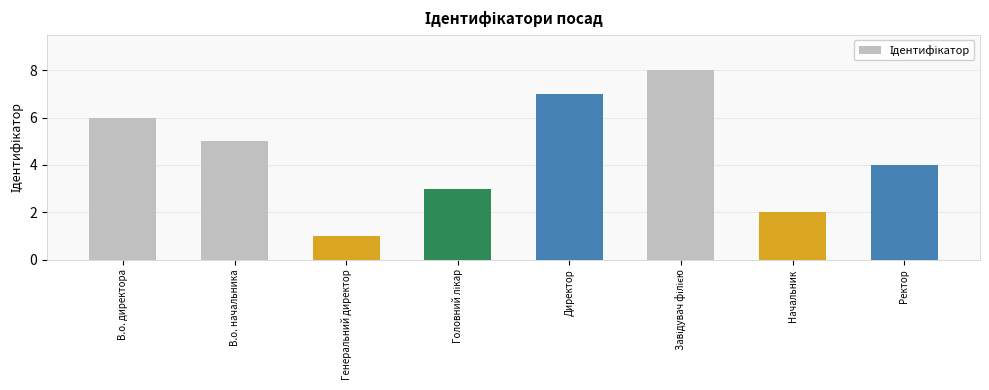

What is the difference between the second highest and minimum values?

6